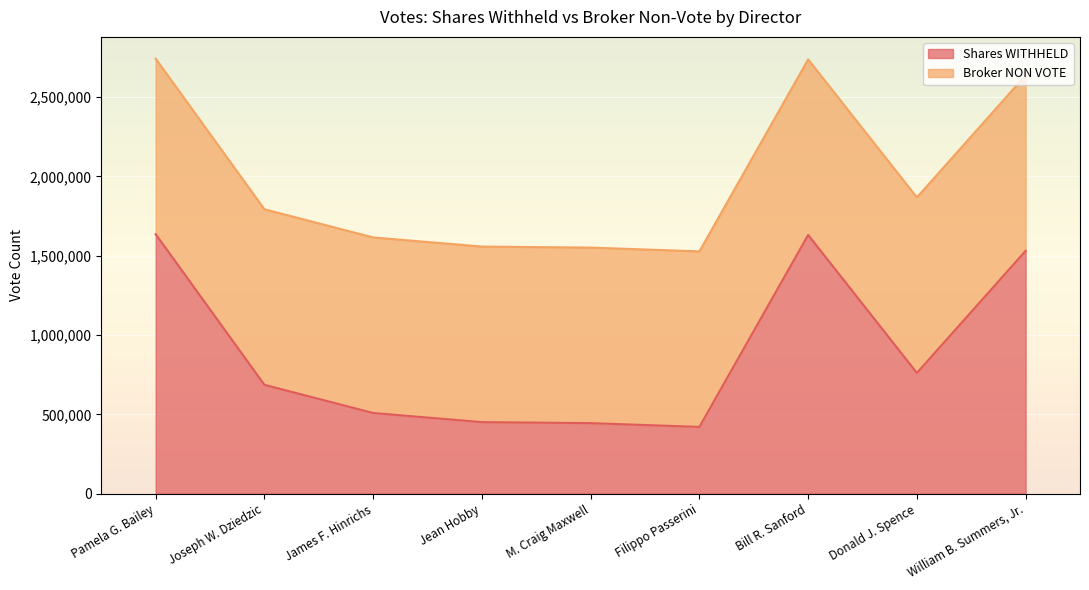

Approximately how many times larger is the value at William B. Summers, Jr. compared to Donald J. Spence?

1.4